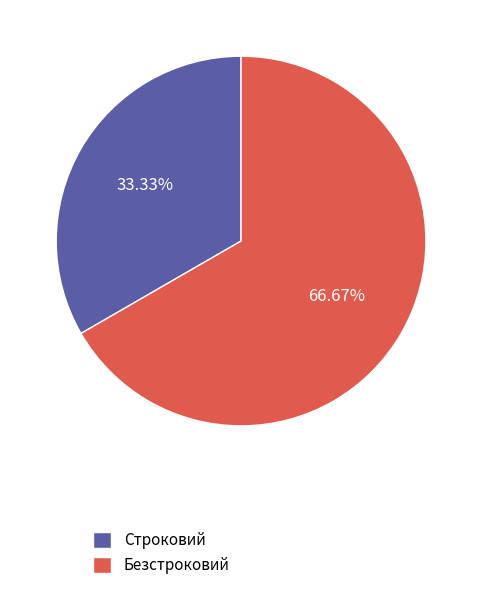

To the nearest percent, what is the combined percentage of Безстроковий and Строковий?

100%